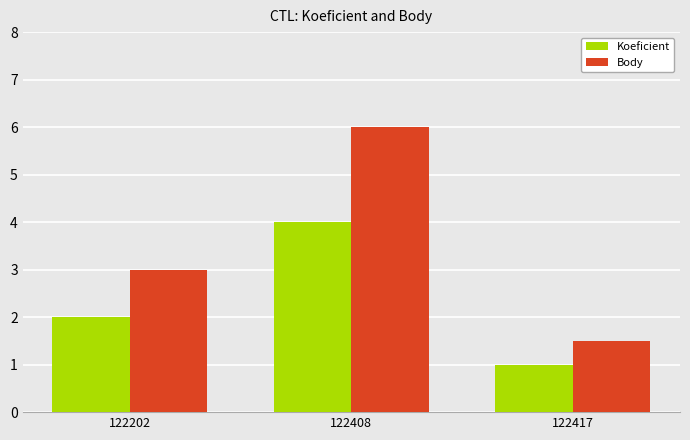

The value of Koeficient at 122417 is 1.0. True or false?

True